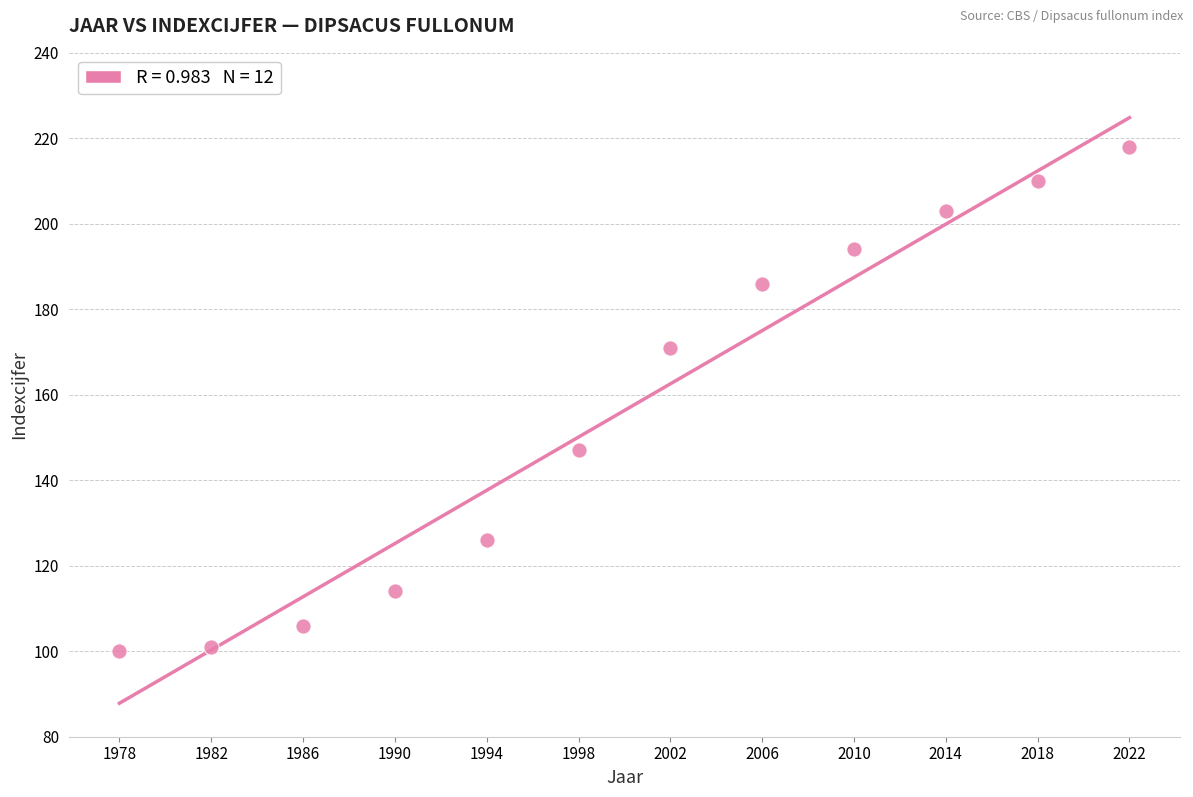

What is the average X value?

2000